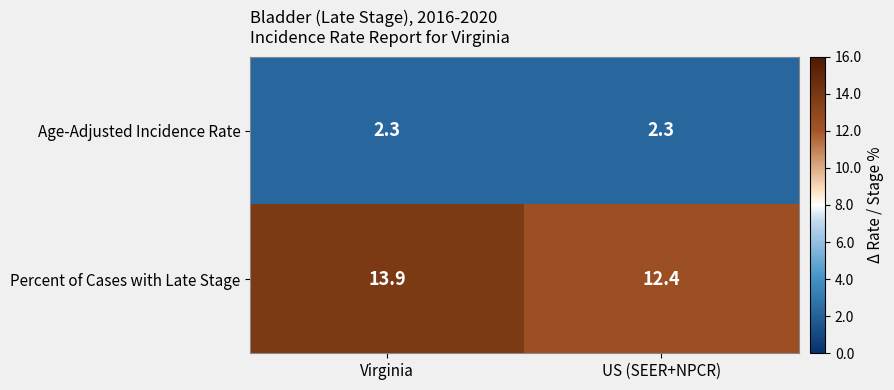

Which series has the largest range (max minus min)?

Percent of Cases with Late Stage